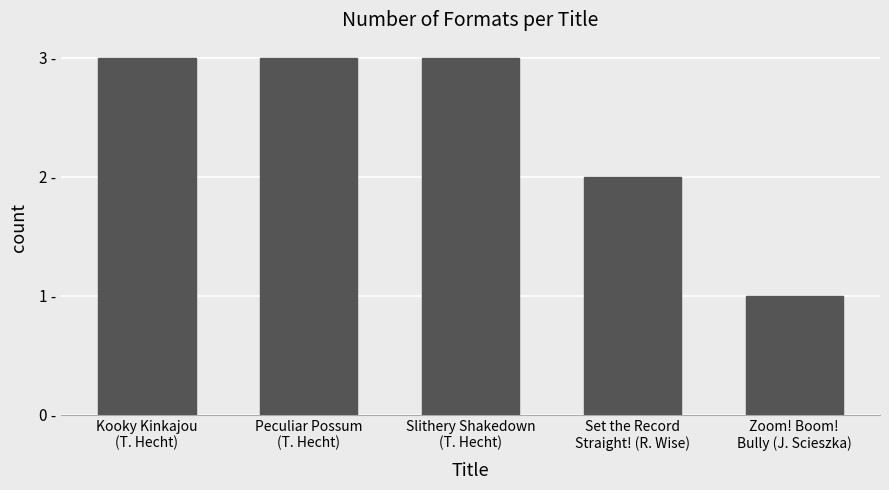

What is the sum of the values at Kooky Kinkajou
(T. Hecht) and Zoom! Boom!
Bully (J. Scieszka)?

4